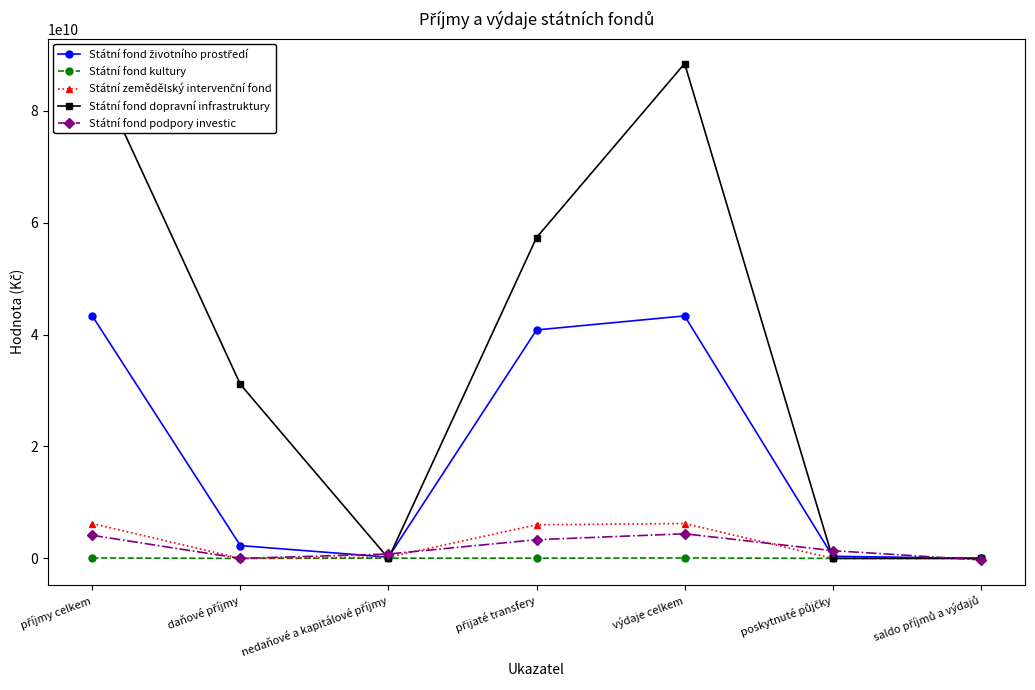

How many values in Státní zemědělský intervenční fond are above zero?

4